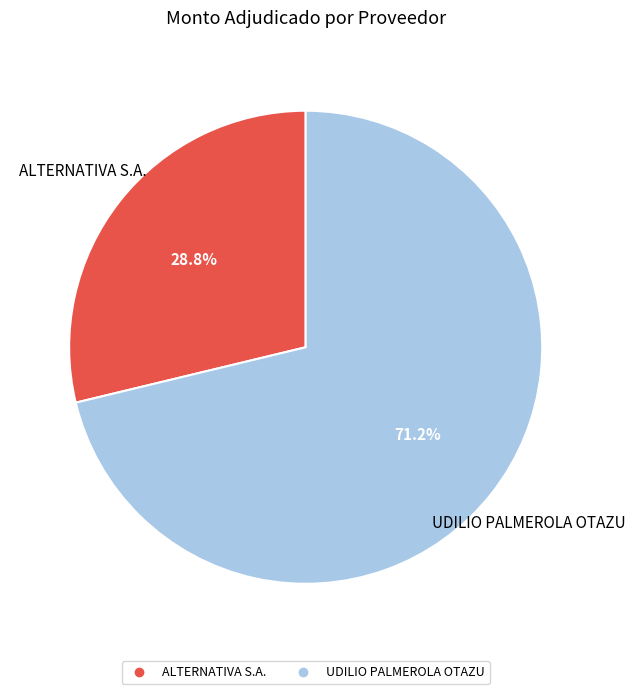

What is the ratio of the value at ALTERNATIVA S.A. to the value at UDILIO PALMEROLA OTAZU?

0.4